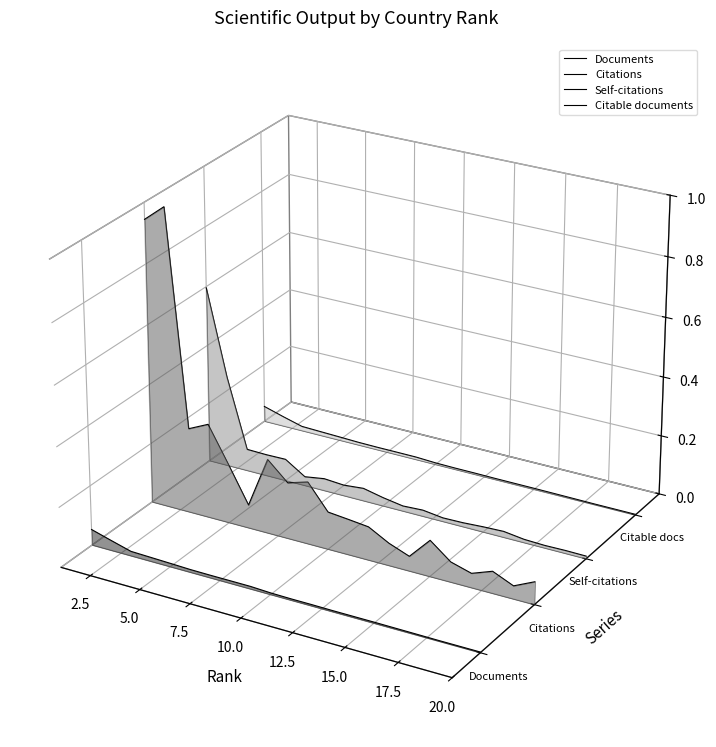

Which series has the widest spread of values?

Citations